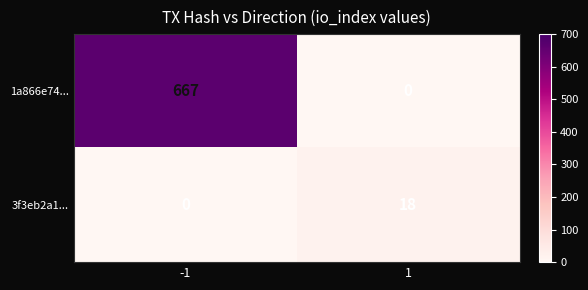

The value of 3f3eb2a1... at -1 is 0. True or false?

True